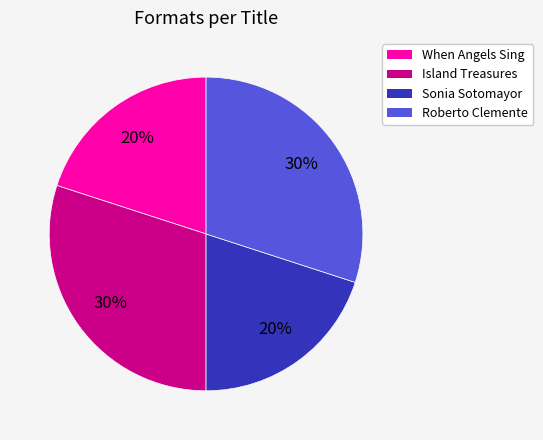

Is there a majority slice in this chart?

No